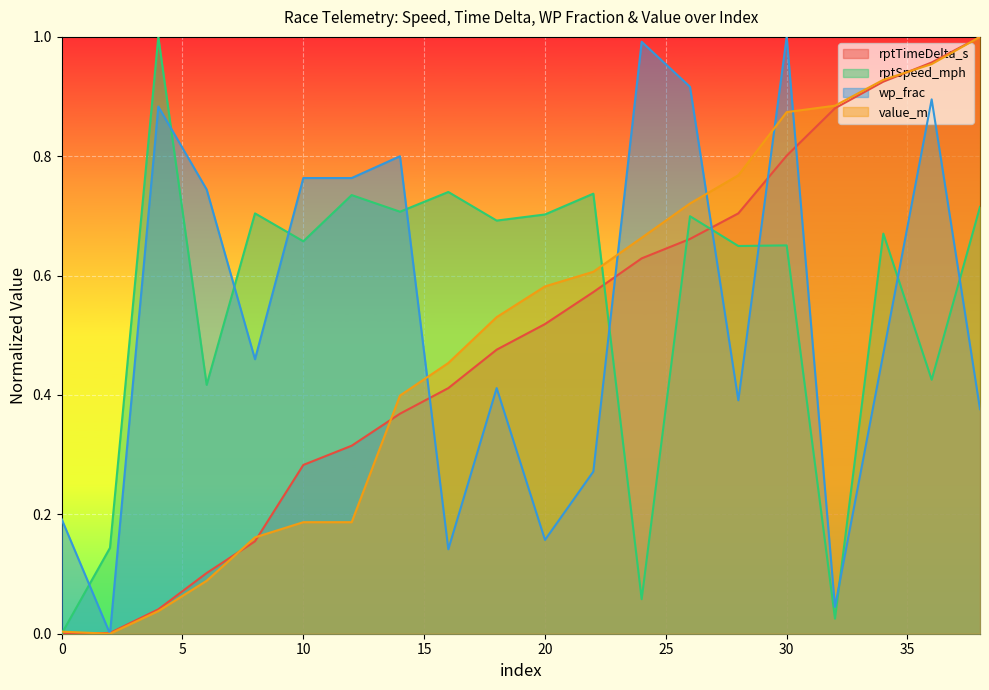

At which category does rptSpeed_mph reach its first local valley?

6